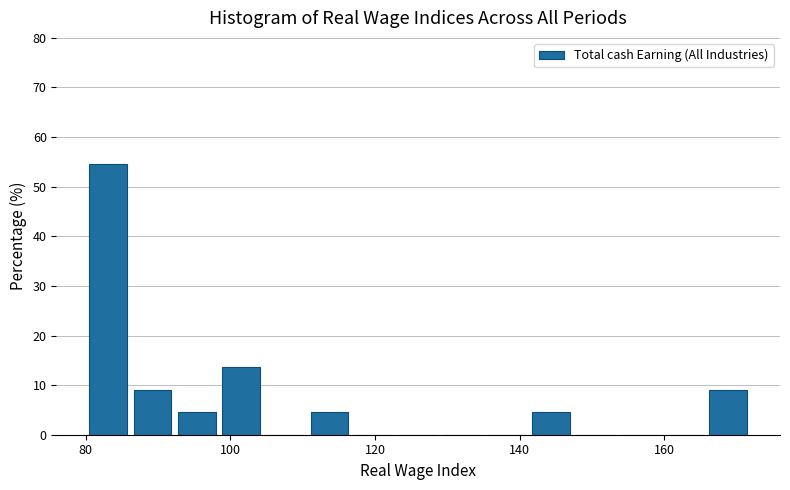

Around what value on the x-axis is the tallest bar? Give the approximate position of its centre, as read against the axis.

84